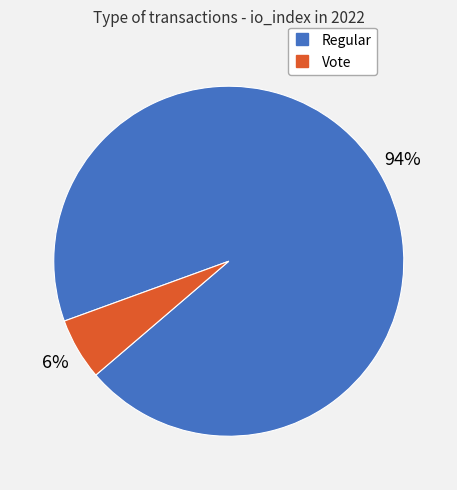

Is there a majority slice in this chart?

Yes